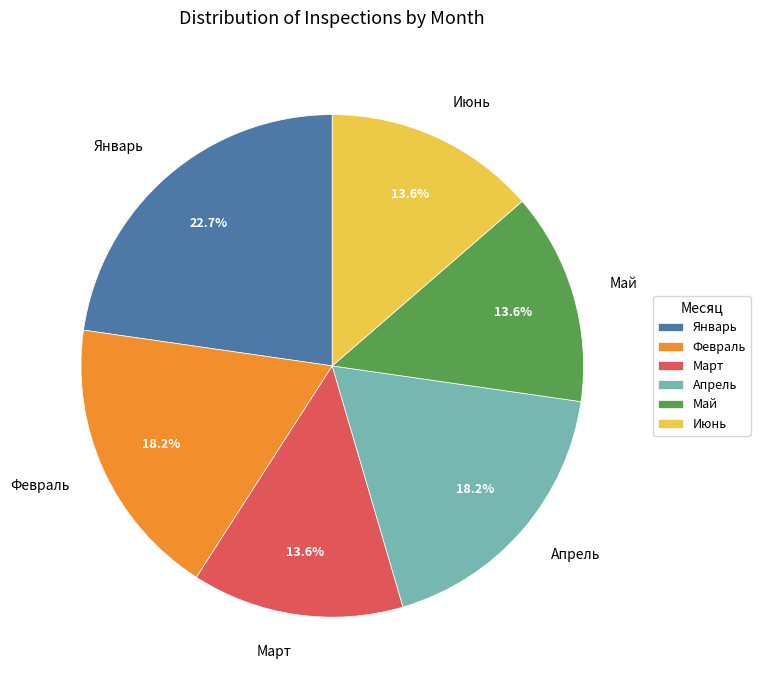

To the nearest percent, what percentage of the pie is Март?

14%